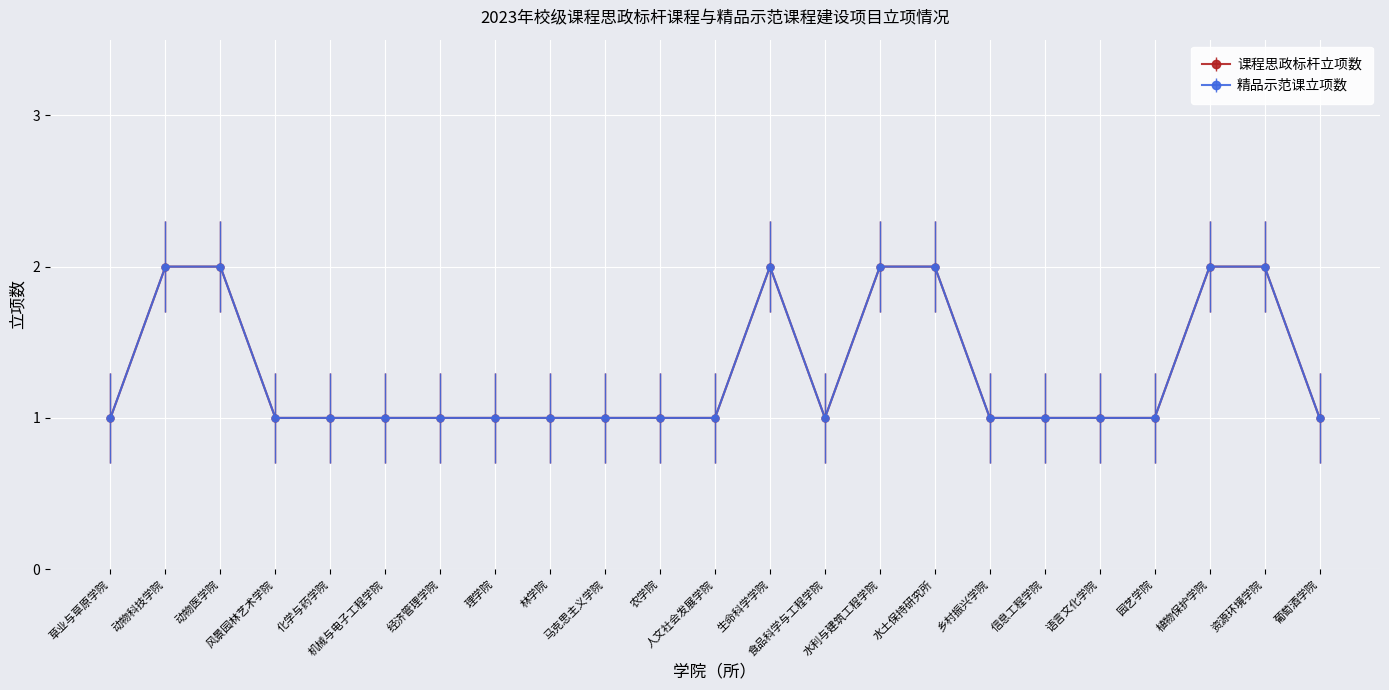

Which category has the lowest value in the 课程思政标杆立项数 series?

草业与草原学院